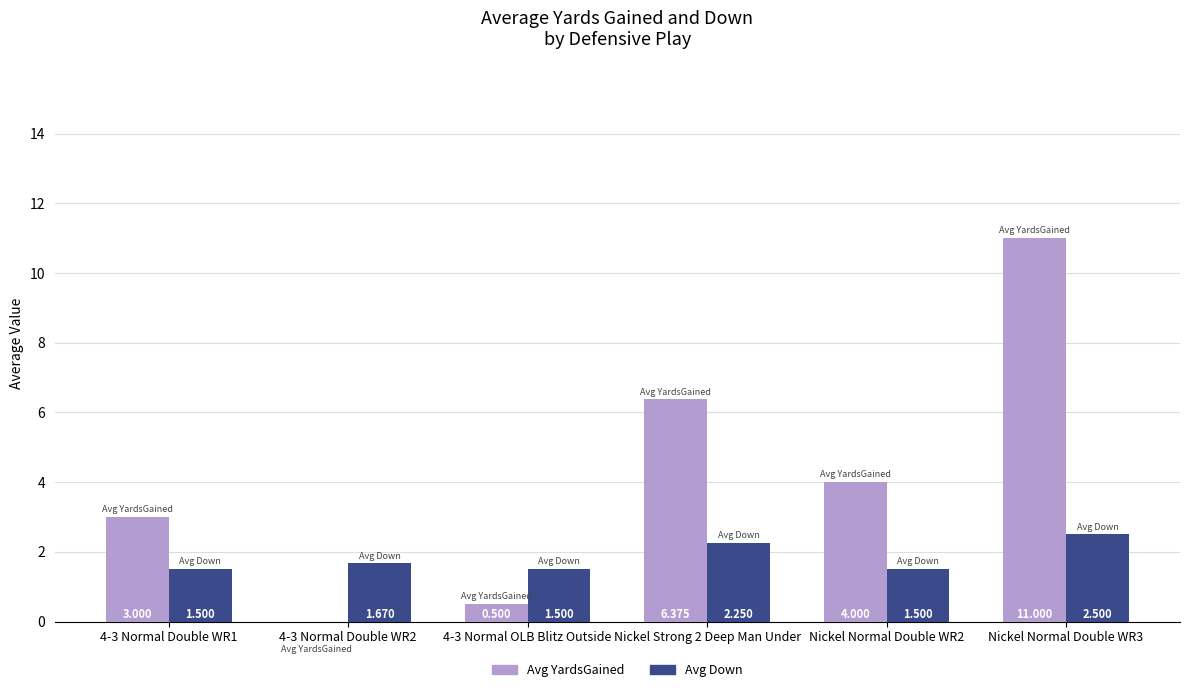

What value does the Avg Down series have at Nickel Normal Double WR2?

1.5